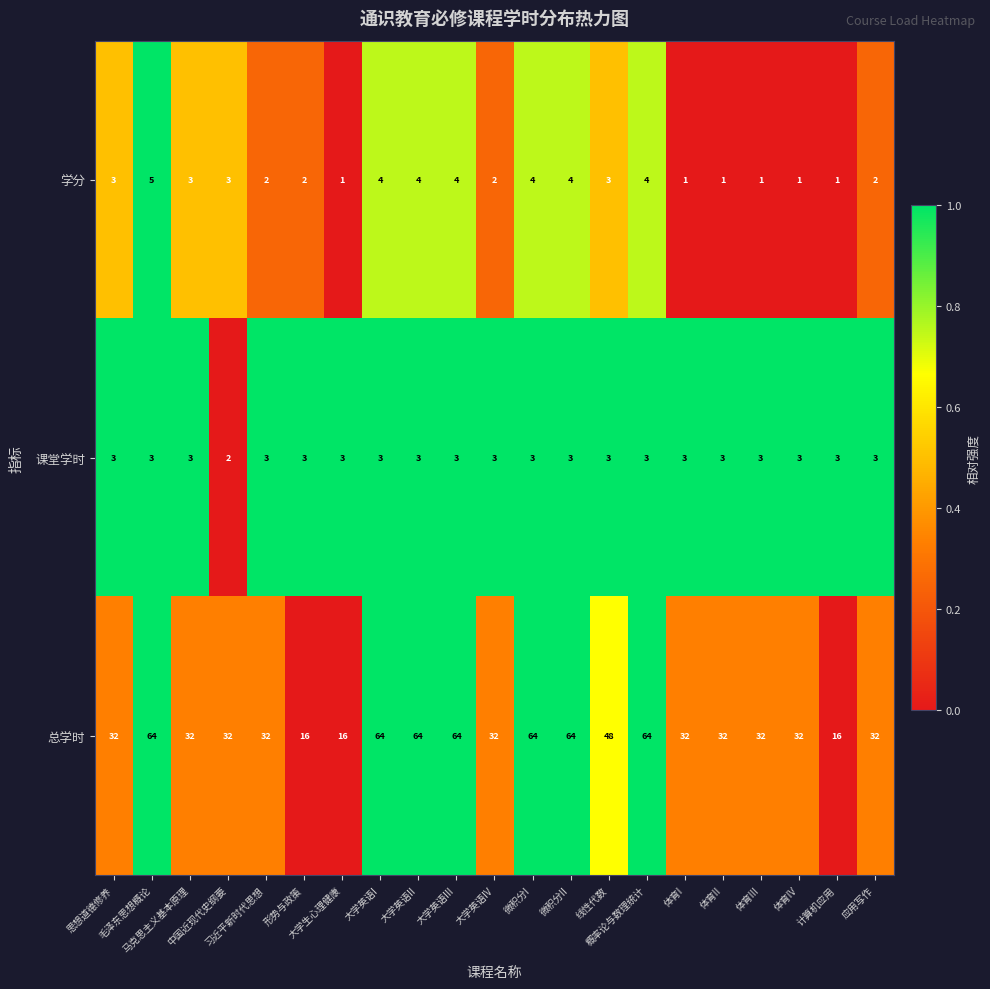

What is the difference between the maximum and minimum values in the 学分 series?

4